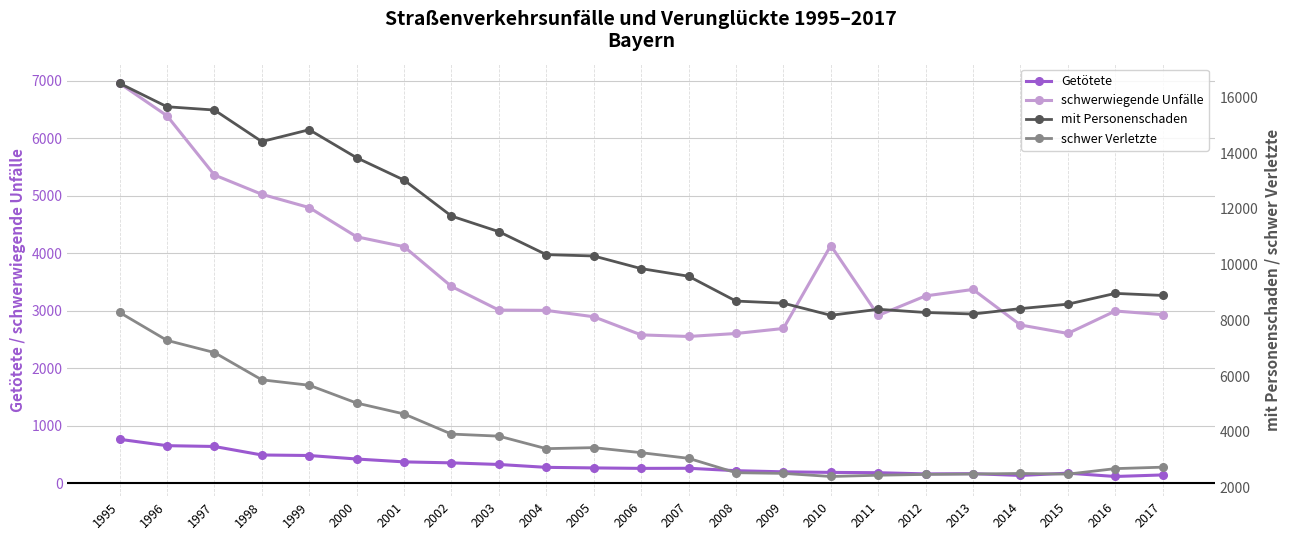

What is the difference between the second highest and minimum values in the mit Personenschaden series?

7480